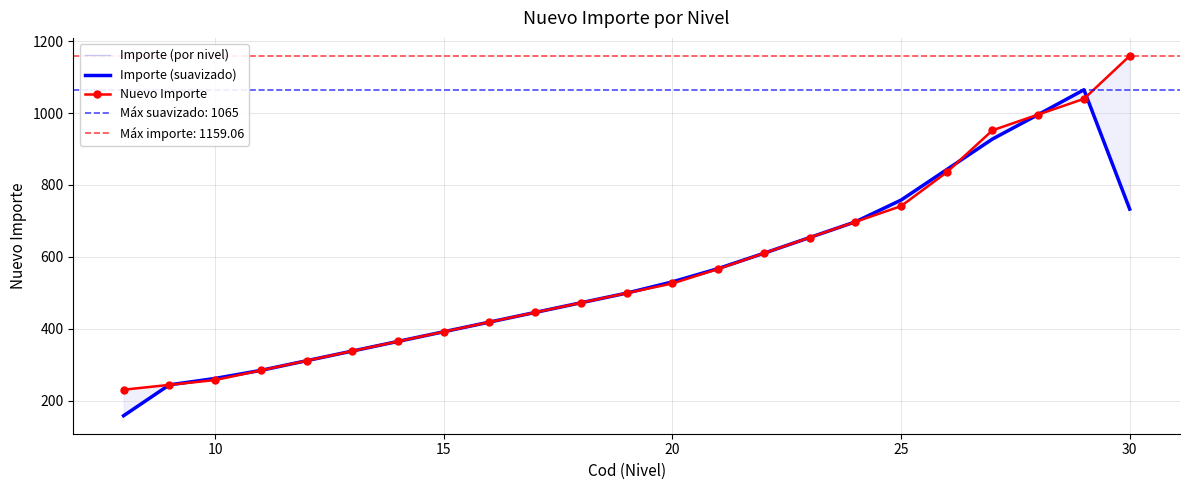

Reading left to right, what are all the values shown in this chart?

Importe (por nivel): 230.6	244.1	257.5	284.3	311.2	338.1	365.0	391.8	418.7	445.5	472.4	499.2	526.1	566.4	610.0	653.8	697.4	741.1	835.4	952.2	995.9	1039.6	1159.1
Importe (suavizado): 158.2	244.1	262.0	284.3	311.2	338.1	364.9	391.8	418.7	445.5	472.4	499.2	530.6	567.5	610.0	653.7	697.4	758.0	842.9	927.8	995.9	1064.9	732.9
Nuevo Importe: 230.6	244.1	257.5	284.3	311.2	338.1	365.0	391.8	418.7	445.5	472.4	499.2	526.1	566.4	610.0	653.8	697.4	741.1	835.4	952.2	995.9	1039.6	1159.1